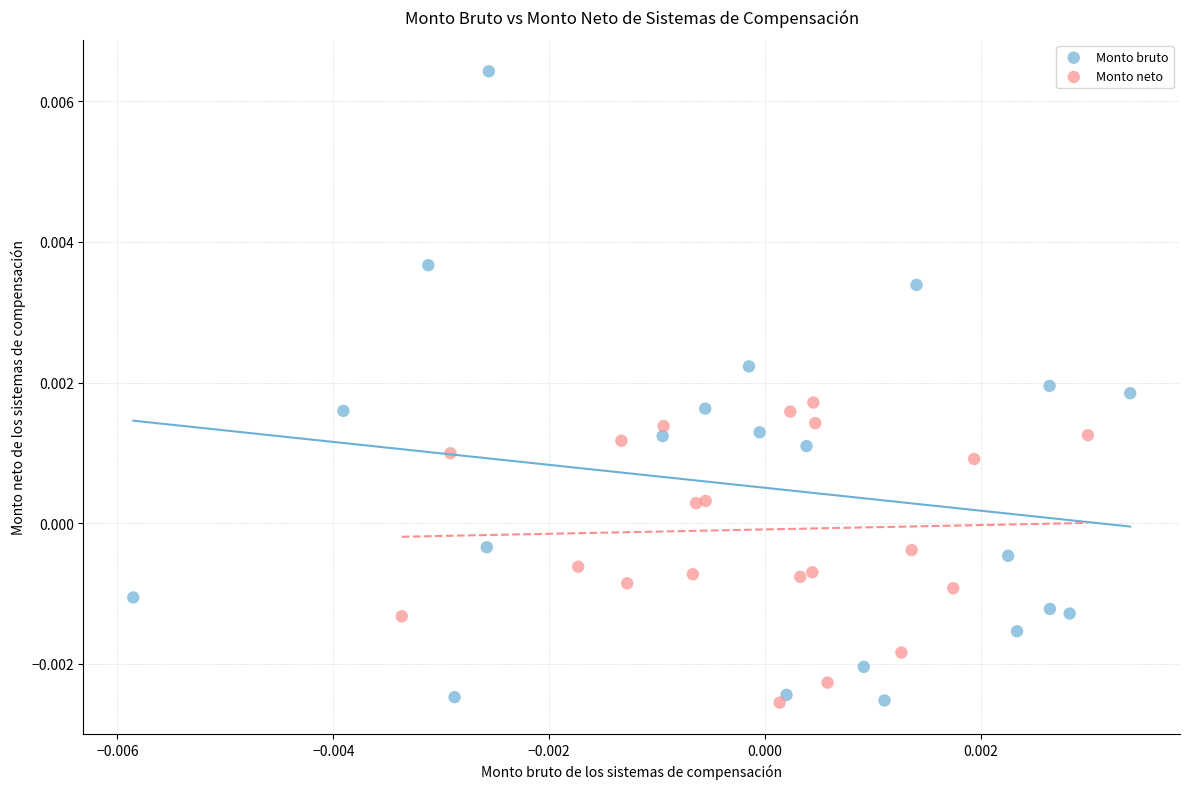

Which series has the largest Y range (max minus min)?

Monto bruto